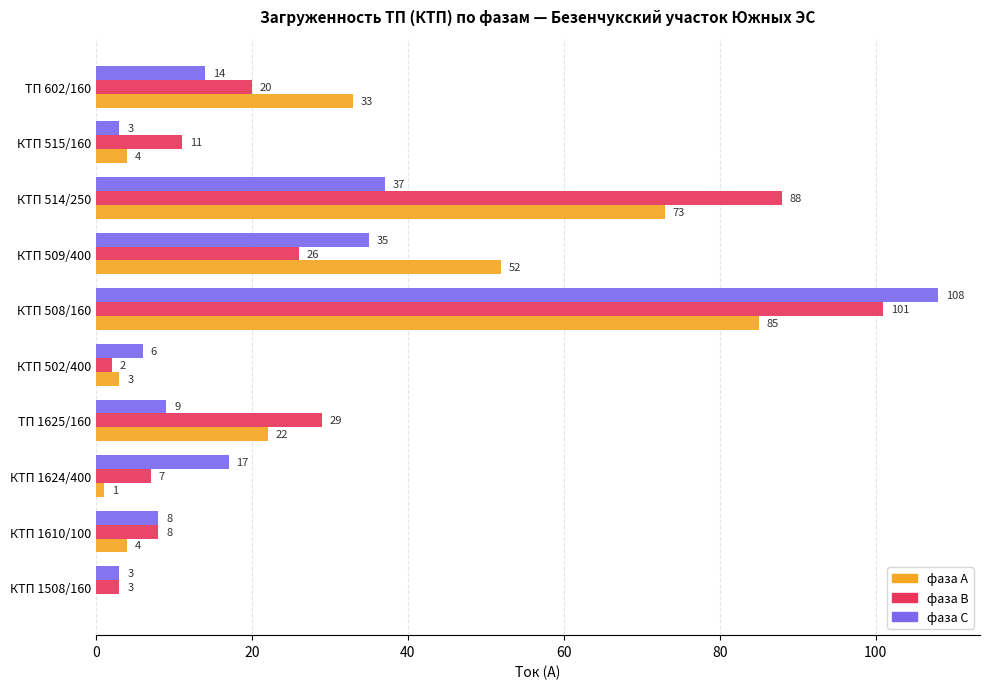

Is the value of фаза В at ТП 1625/160 greater than the value of фаза С at КТП 1624/400?

Yes